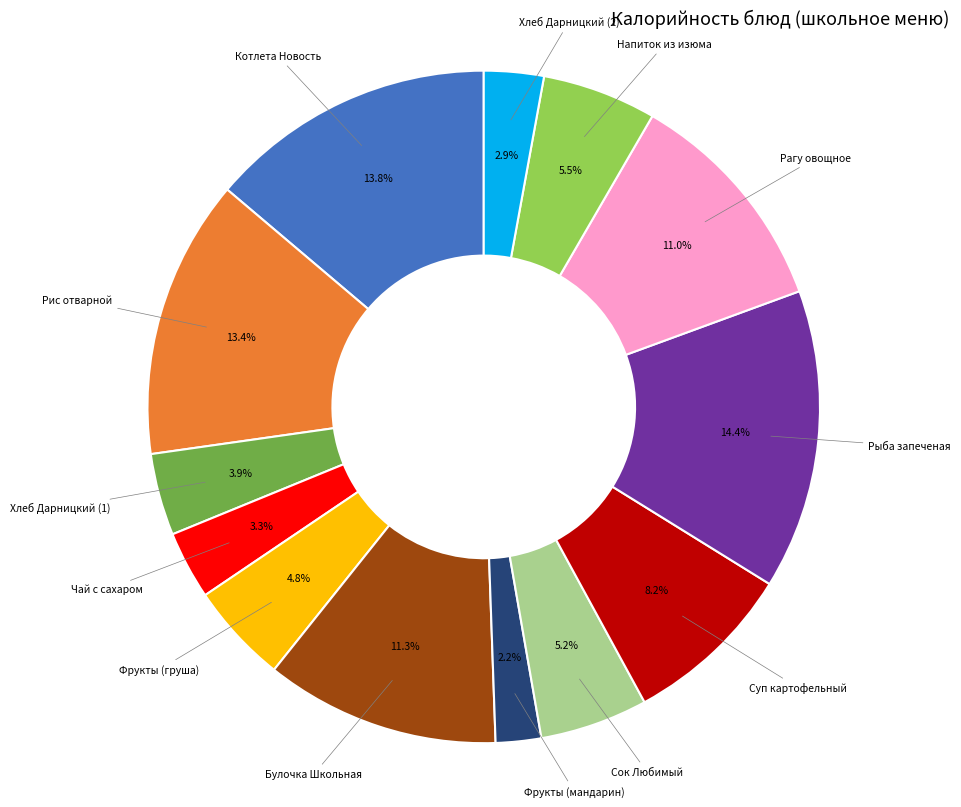

Is there a majority slice in this chart?

No